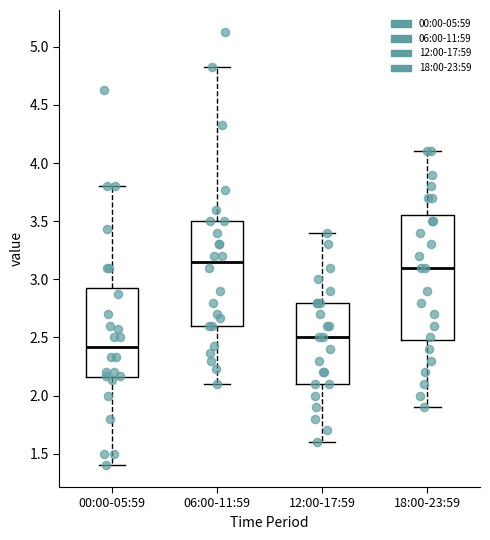

Comparing the boxes themselves (not the whiskers), which one is the tallest?

18:00-23:59